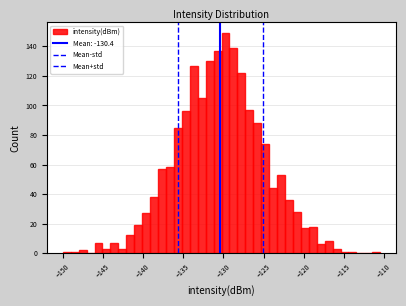

Read against the x-axis, roughly where is the centre of the tallest bar?

-129.5